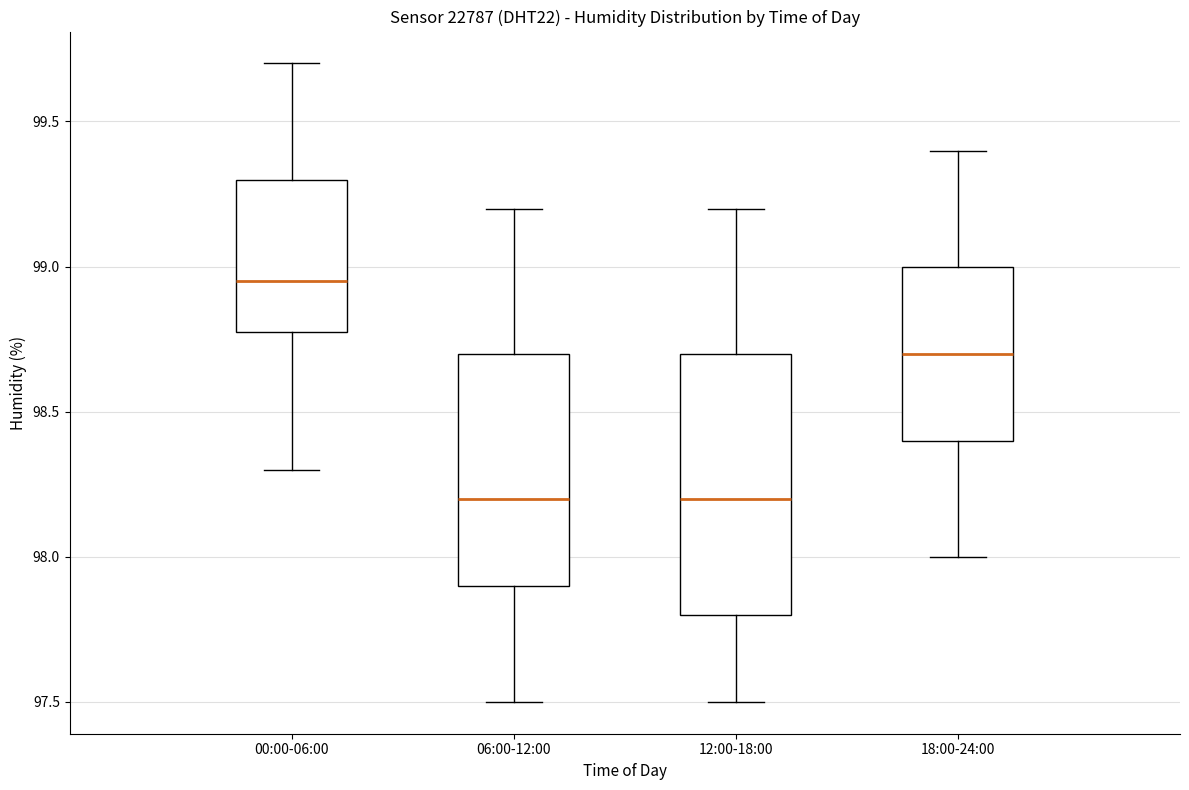

Which box is the tallest, from its lower edge to its upper edge?

12:00-18:00